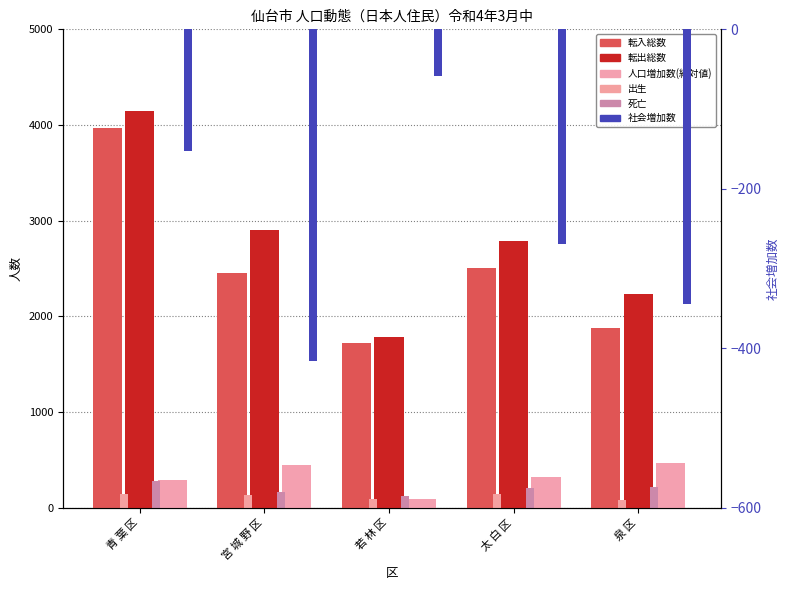

At how many categories does at least one series exceed 3537?

1